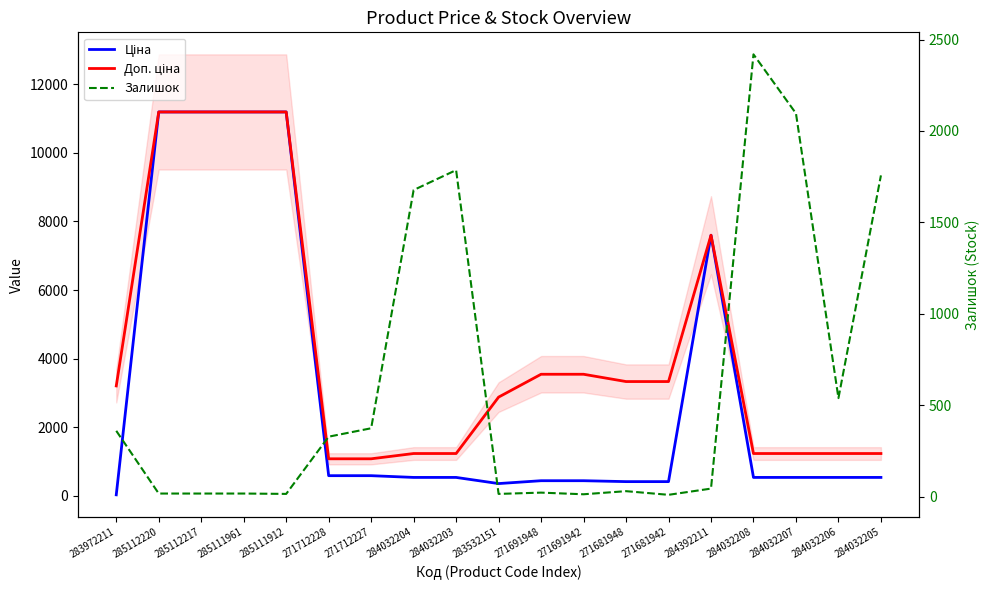

At which label does Доп. ціна first exceed 3205?

285112220